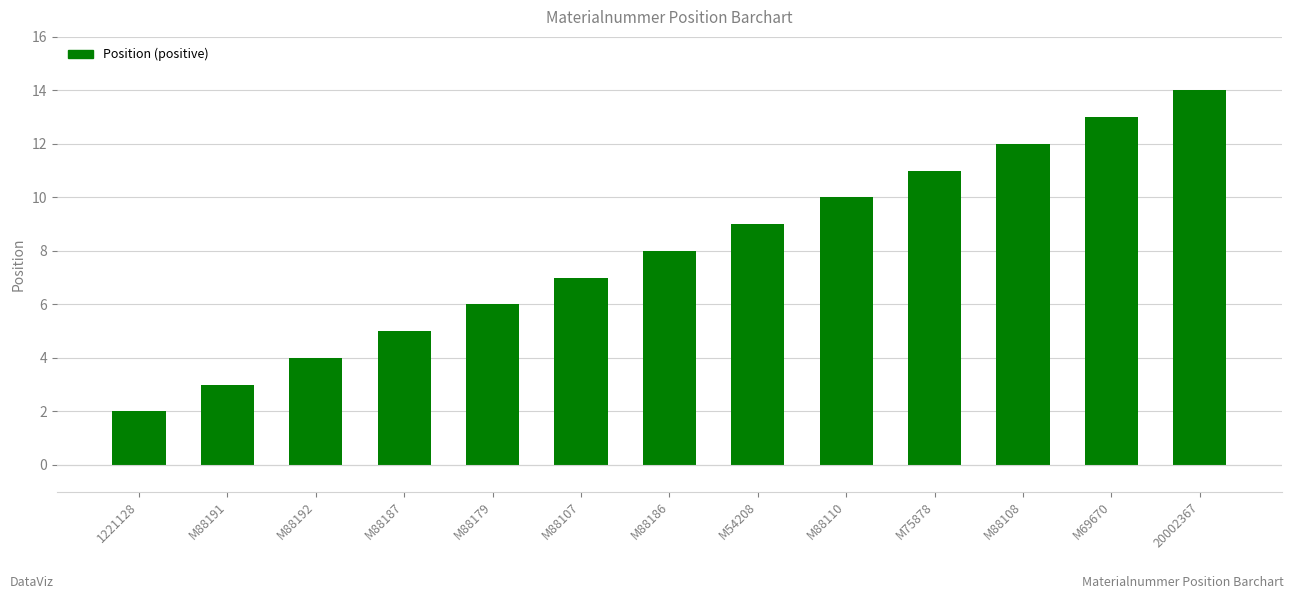

The chart shows a value of 16 at M75878. True or false?

False